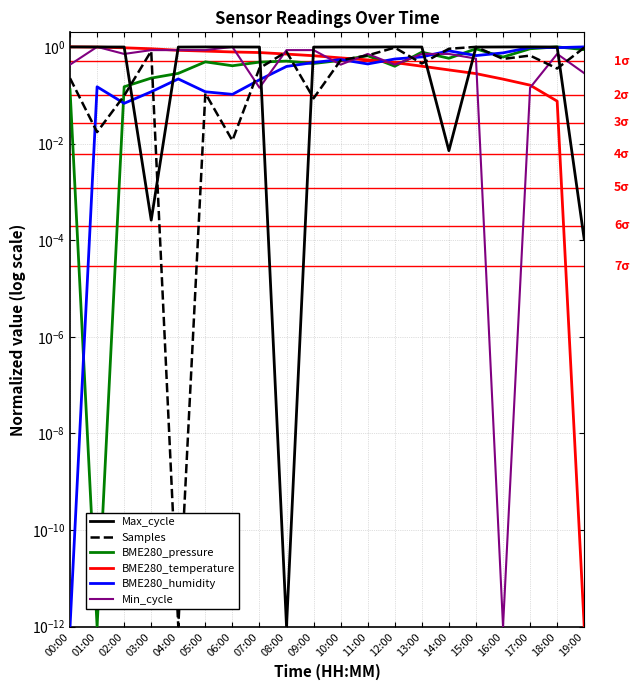

The BME280_pressure series shows 0.2 at 10:00. True or false?

False